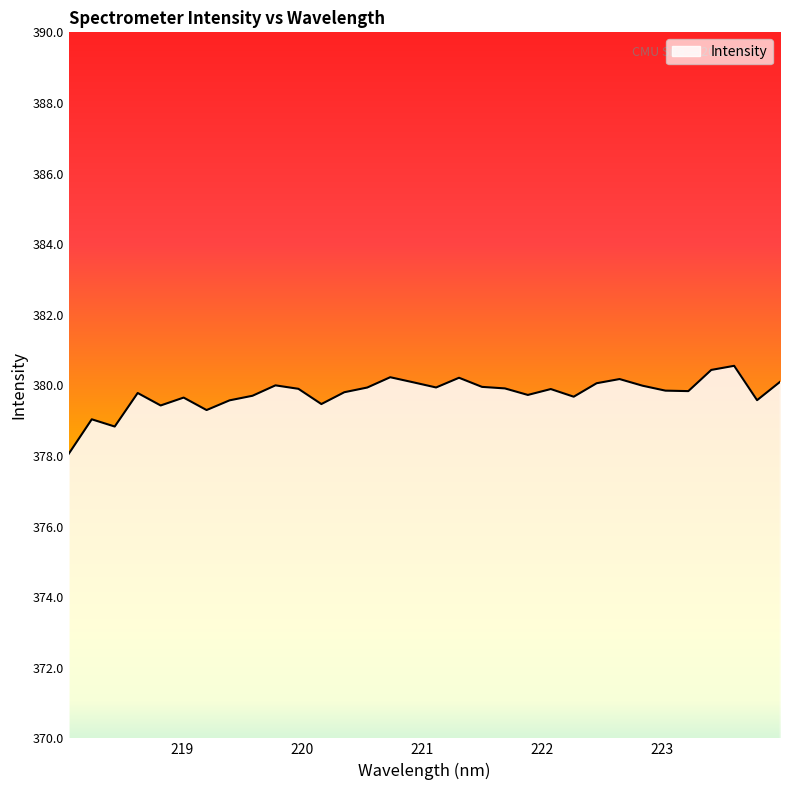

What is the difference between the maximum and minimum values?

2.5